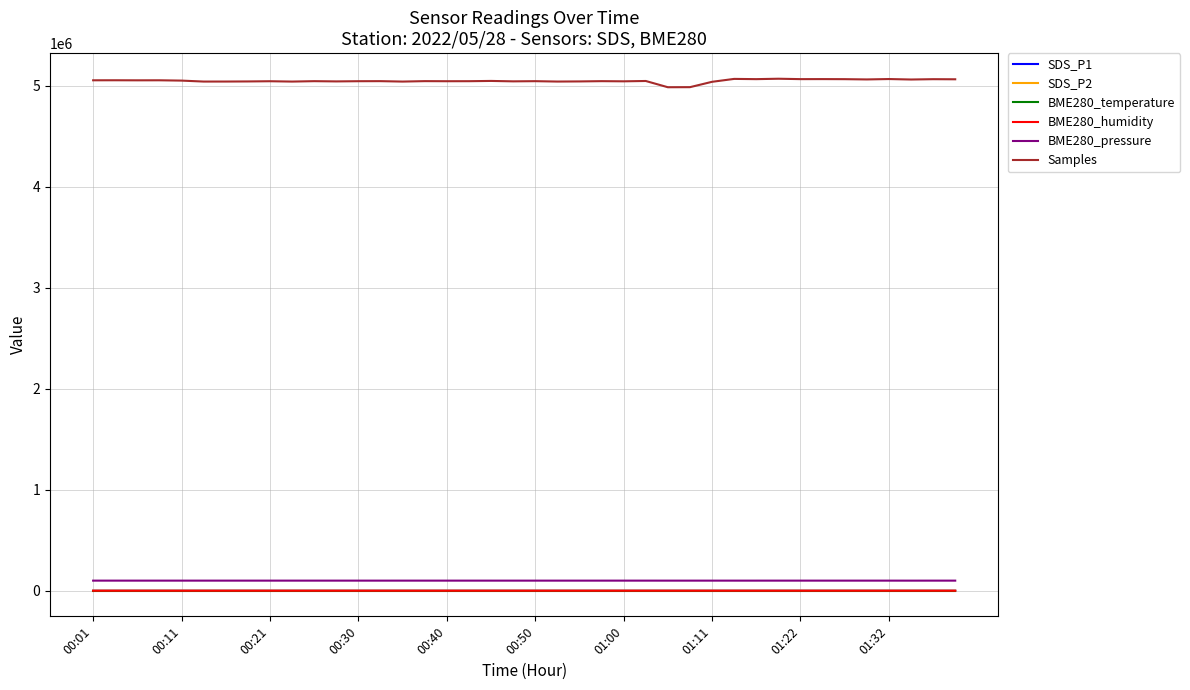

What is the maximum value shown in the chart?

5070819.0